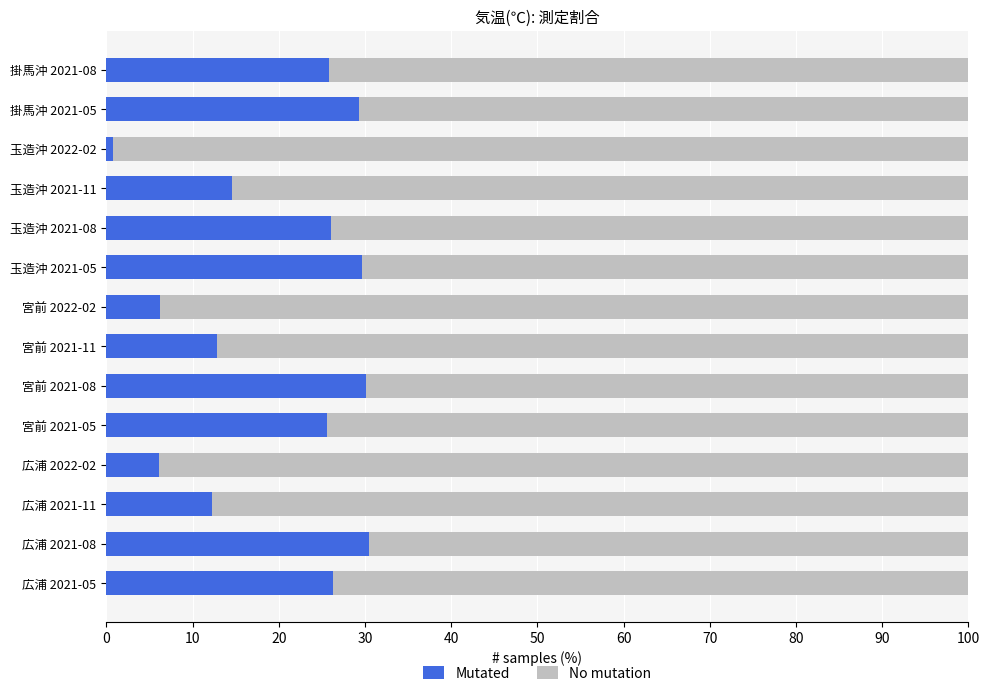

How many data points does each series have?

14